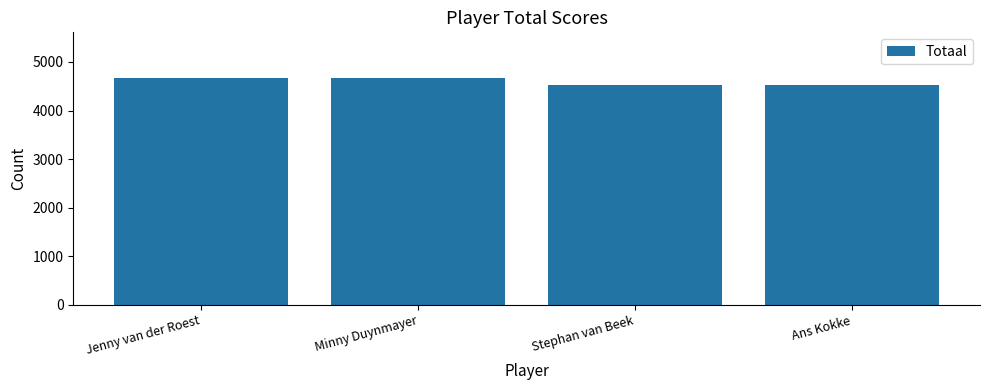

Which has a higher value, Ans Kokke or Minny Duynmayer?

Minny Duynmayer